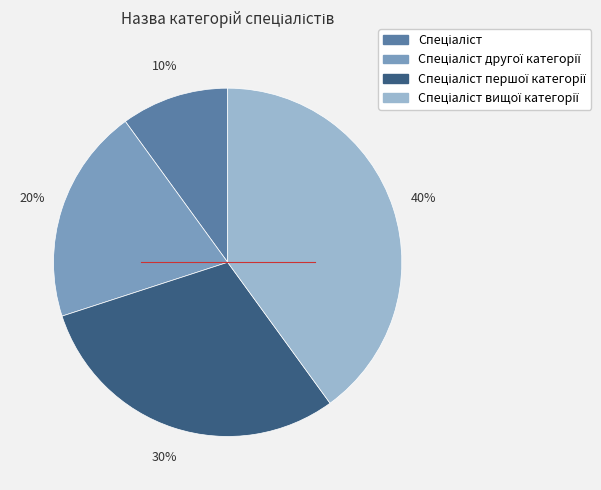

To the nearest percent, what is the difference between the largest and smallest slice percentages?

30%